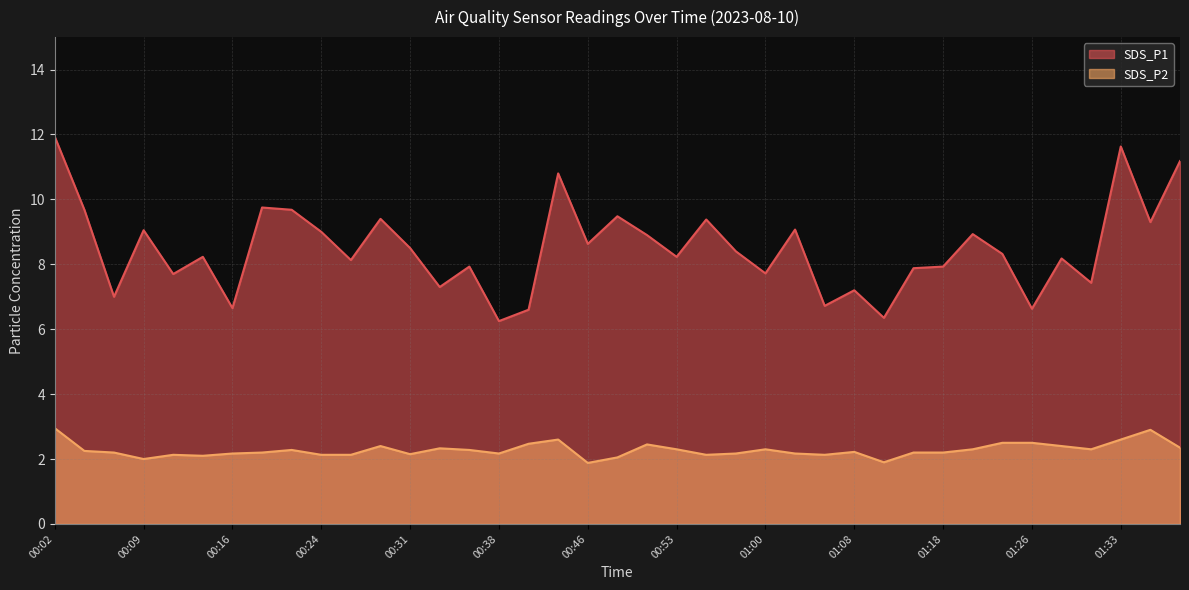

What is the difference between the second highest and second lowest values in the SDS_P1 series?

5.3